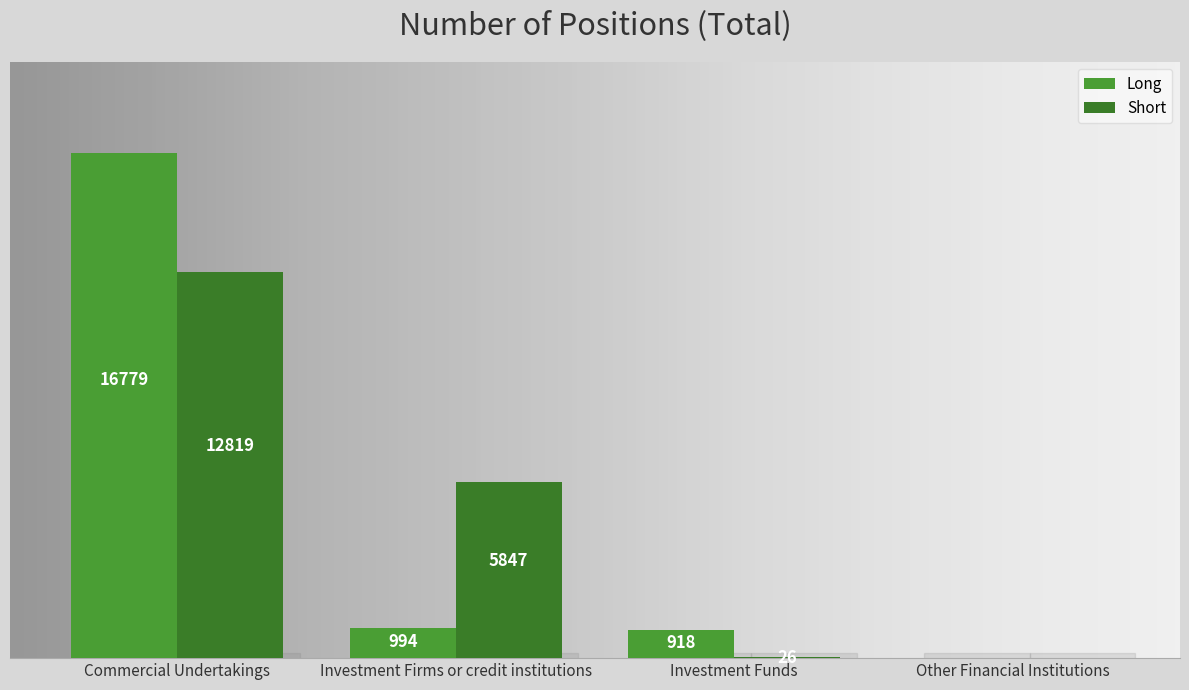

Are the bars horizontal?

No